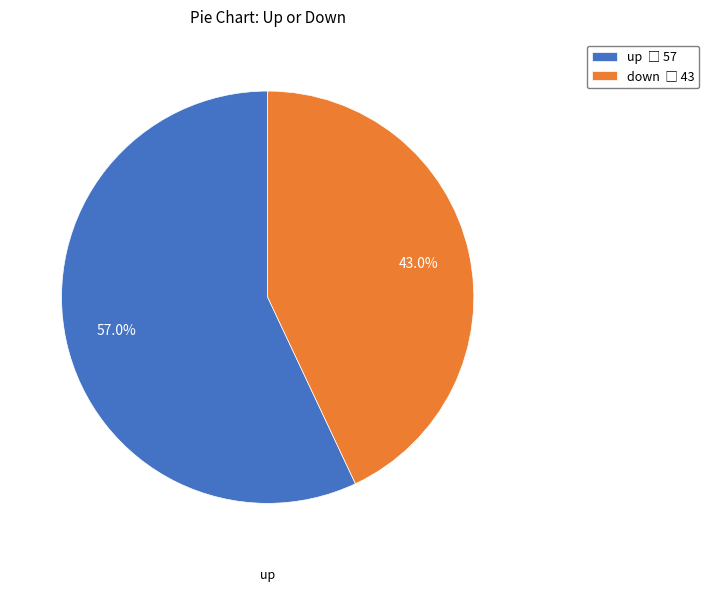

Between down and up, which is larger?

up